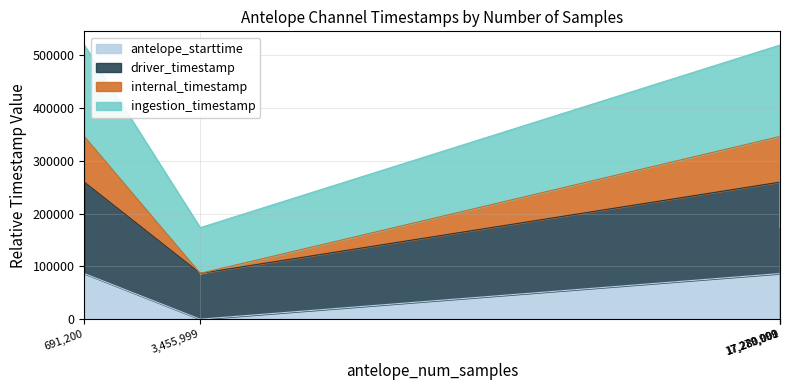

True or false: ingestion_timestamp has a value of 564465.9 at 17279999.

False